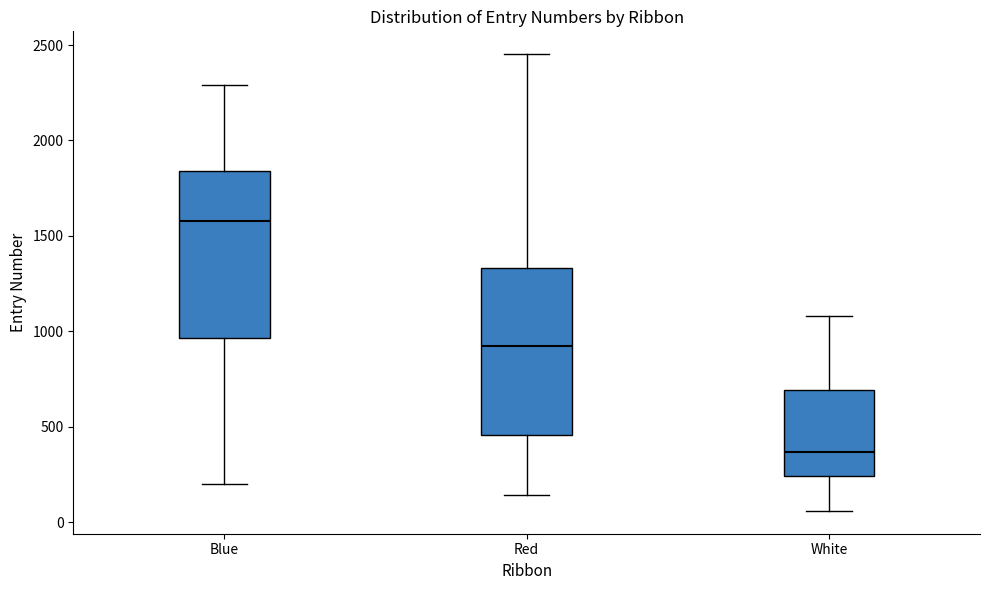

Which box's median line is the lowest?

White